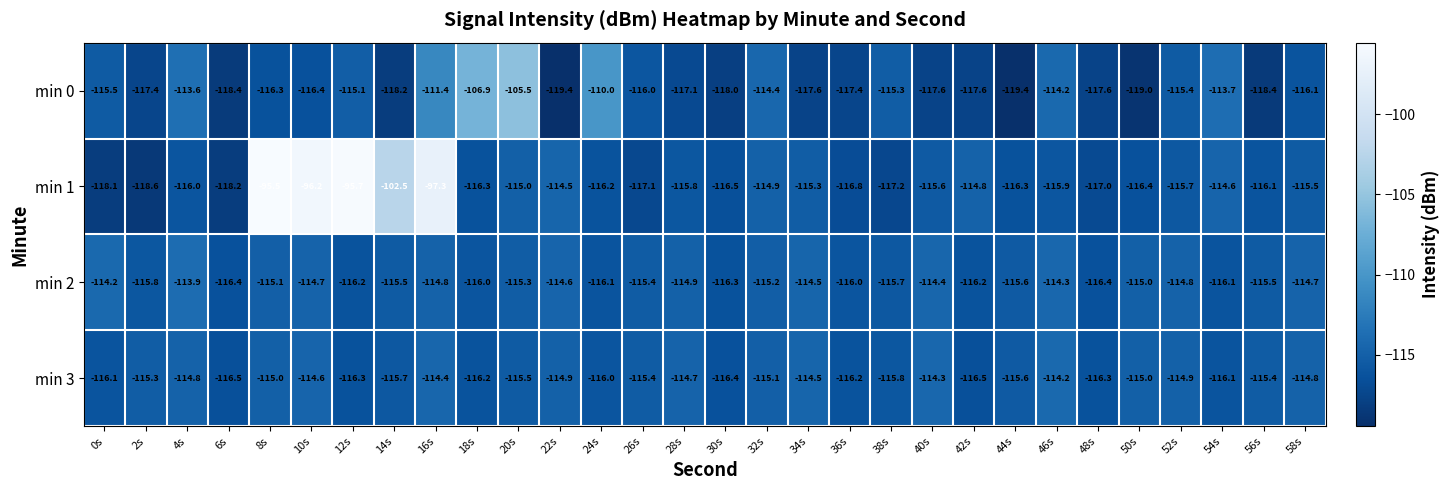

Read the min 1 value at 18s.

-116.3